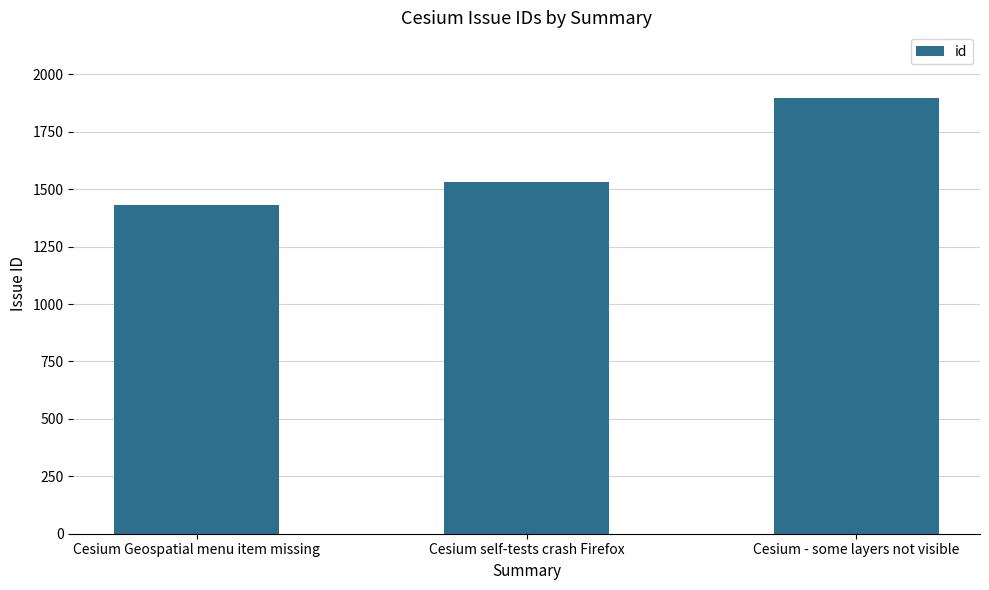

Reading left to right, extract all data points from this chart.

Cesium Geospatial menu item missing=1432	Cesium self-tests crash Firefox=1529	Cesium - some layers not visible=1898